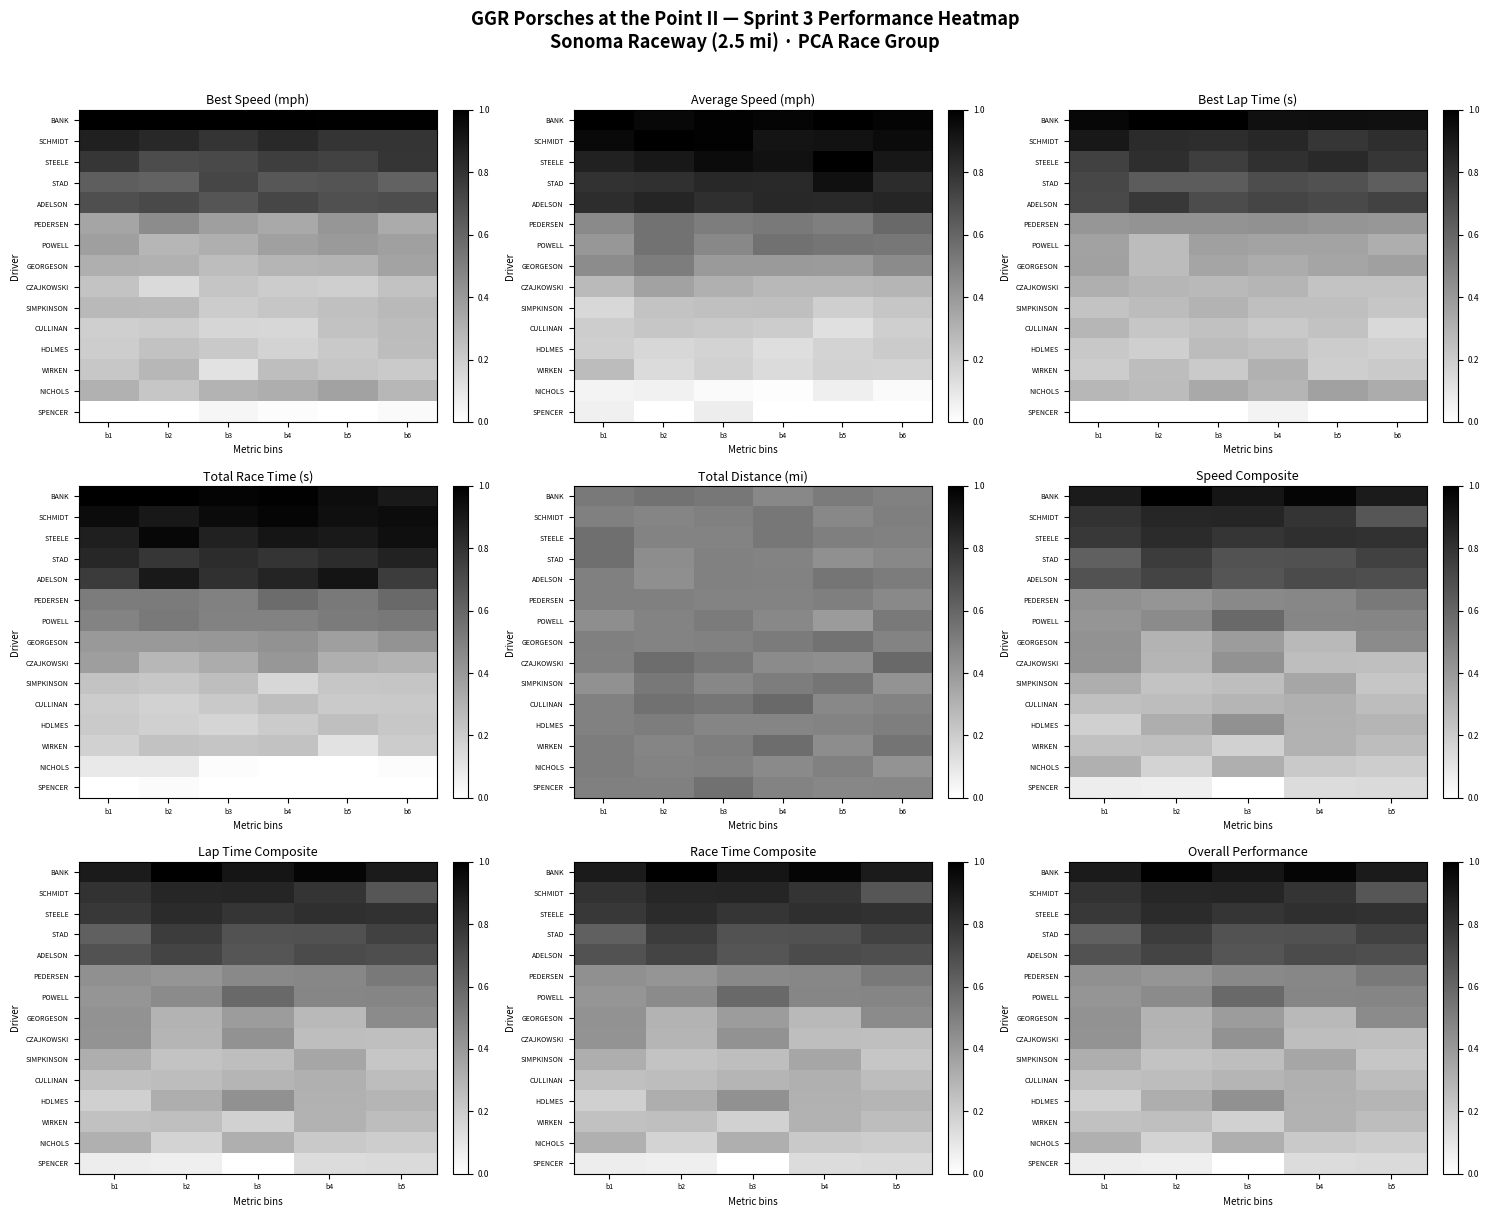

At how many categories does at least one series exceed 0?

5